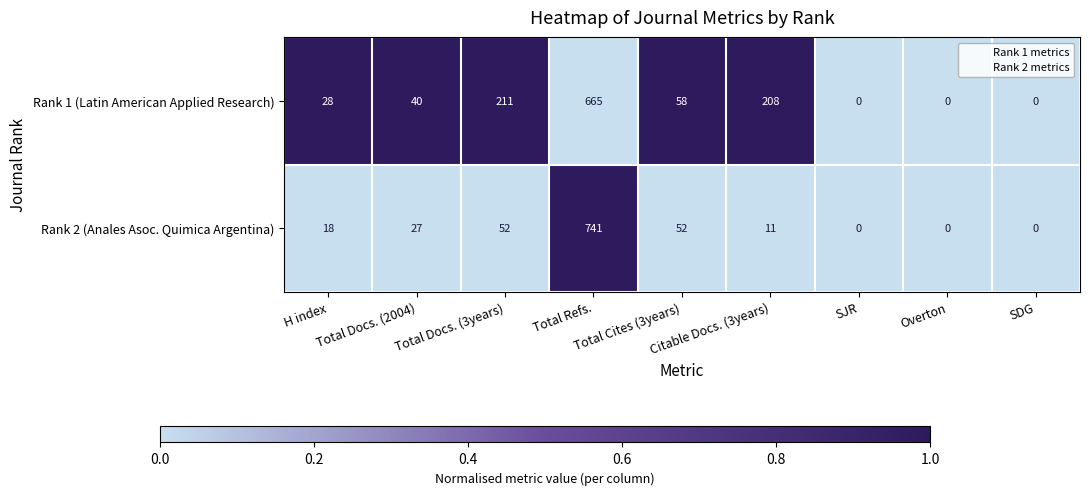

Rank the series by their average value, from highest to lowest.

Rank 1 (Latin American Applied Research), Rank 2 (Anales Asoc. Quimica Argentina)